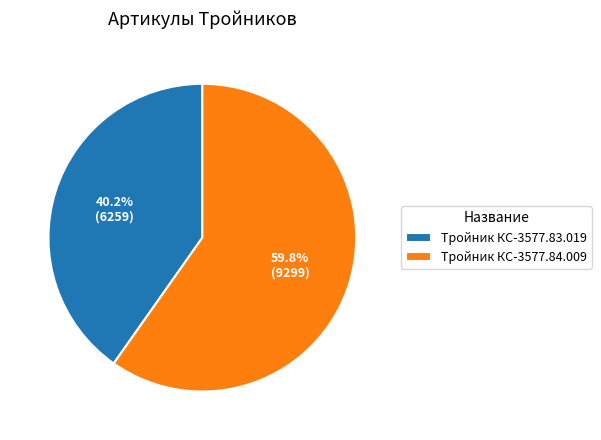

To the nearest percent, what is the combined percentage of Тройник КС-3577.84.009 and Тройник КС-3577.83.019?

100%